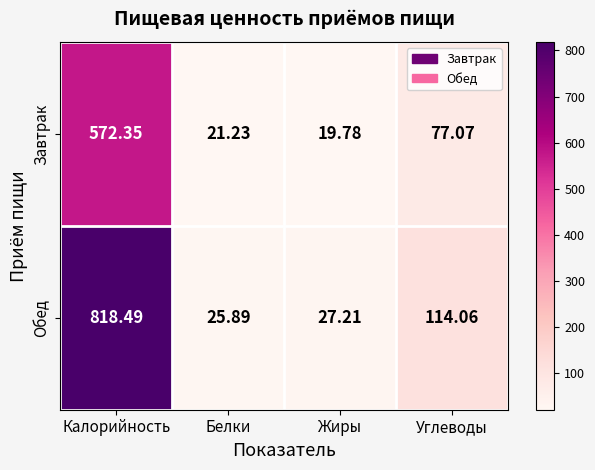

Between Калорийность and Жиры, which series saw the biggest shift?

Обед